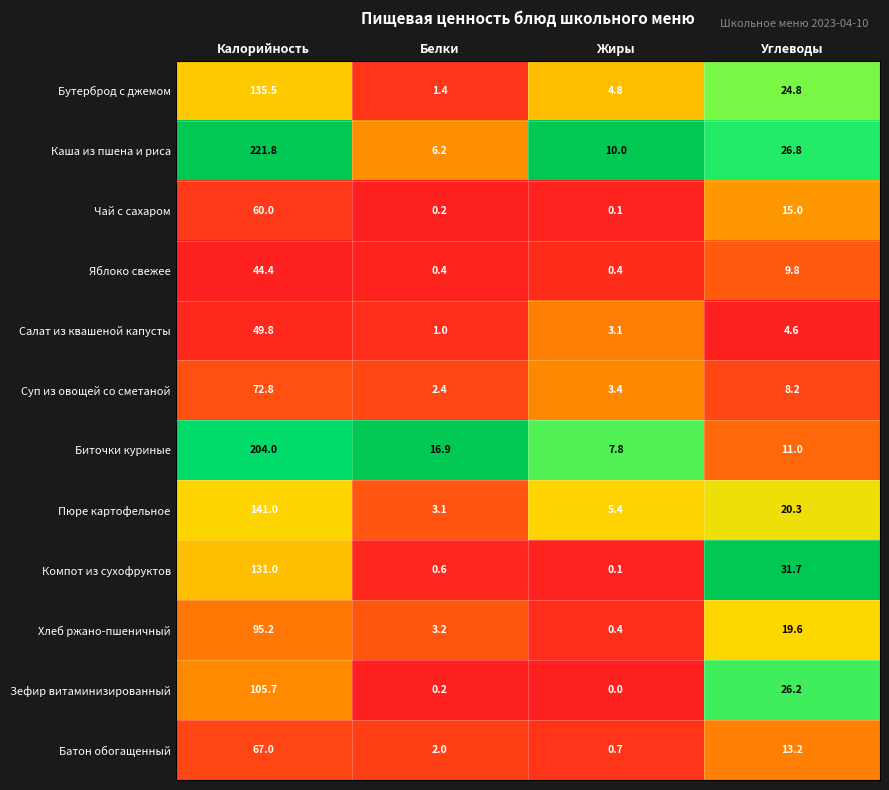

Where is Пюре картофельное nearest to the value 72?

Углеводы